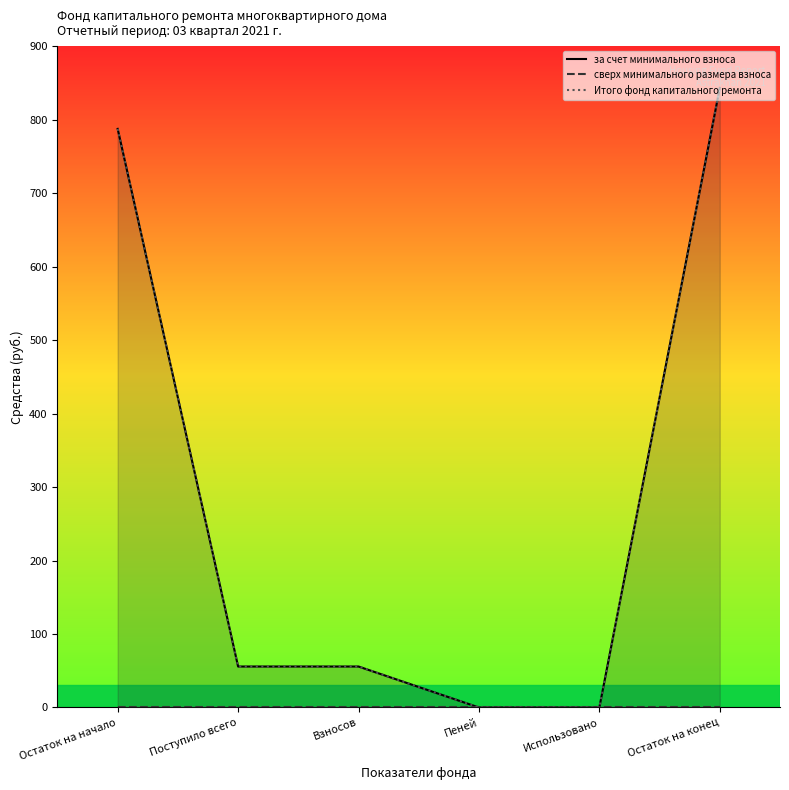

True or false: за счет минимального взноса has more than 0 interior local peaks.

False